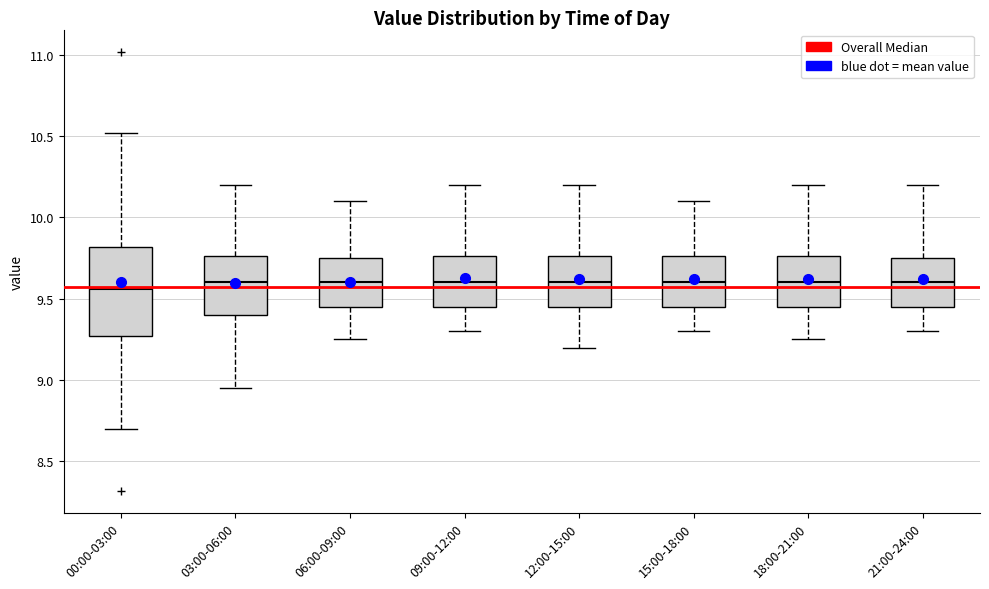

Where is the upper edge of the box for 15:00-18:00 on the y-axis? The values are not printed on the chart, so give them approximately, as read against the axis.

9.75